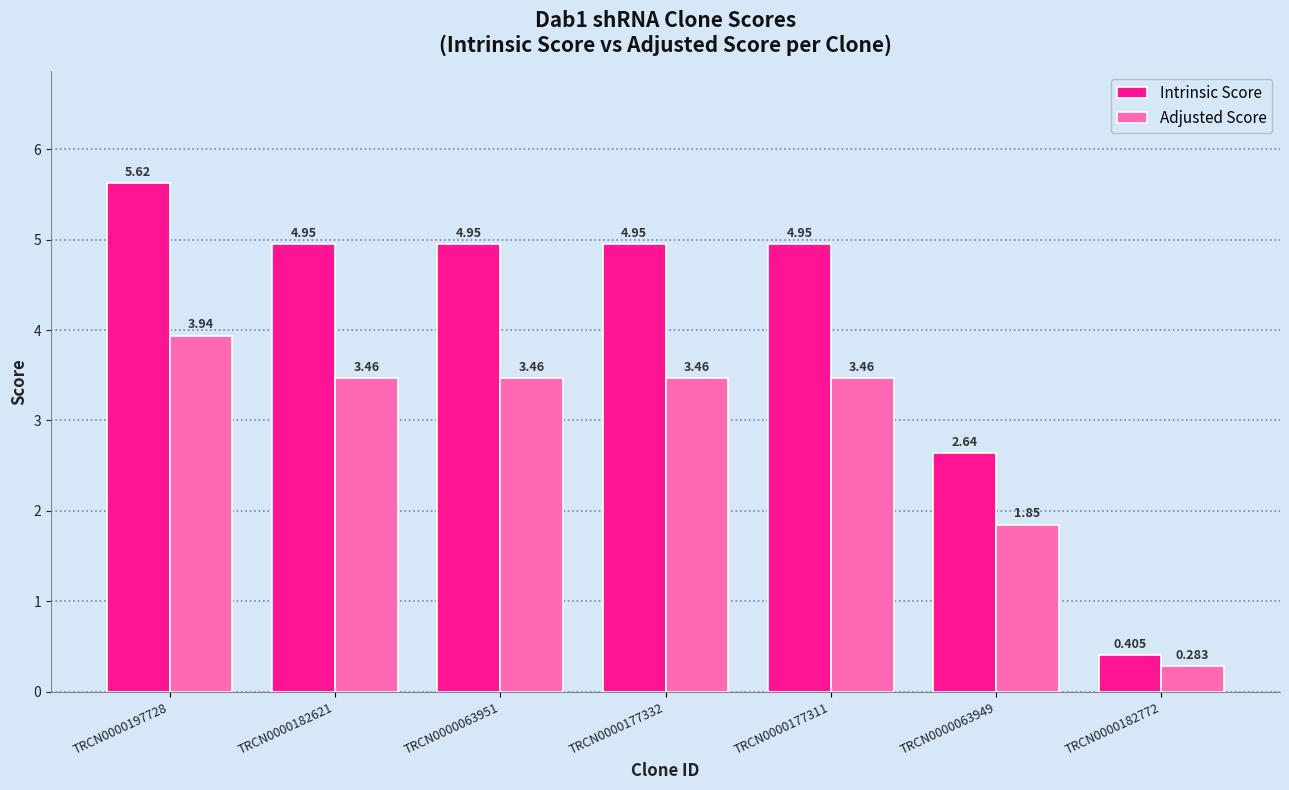

List the series in order of their peak value, lowest first.

Adjusted Score, Intrinsic Score